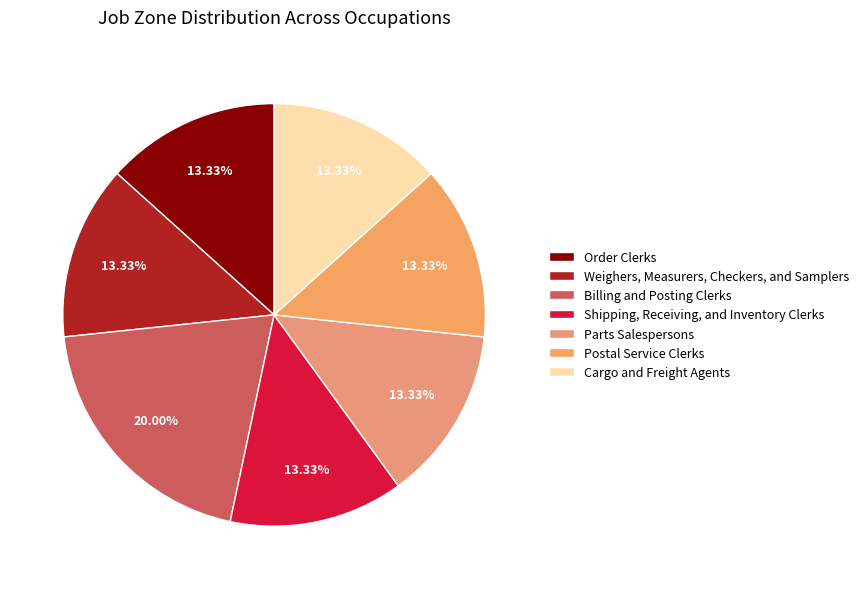

To the nearest percent, what portion does Order Clerks represent?

13%